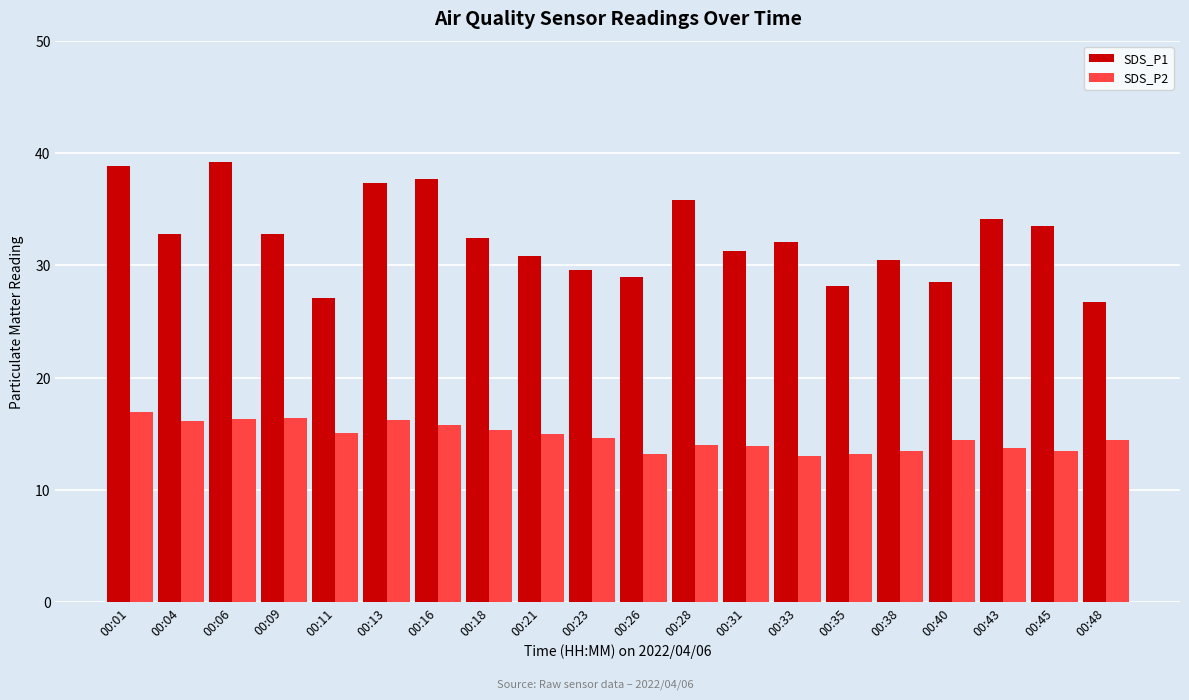

Are the bars horizontal?

No